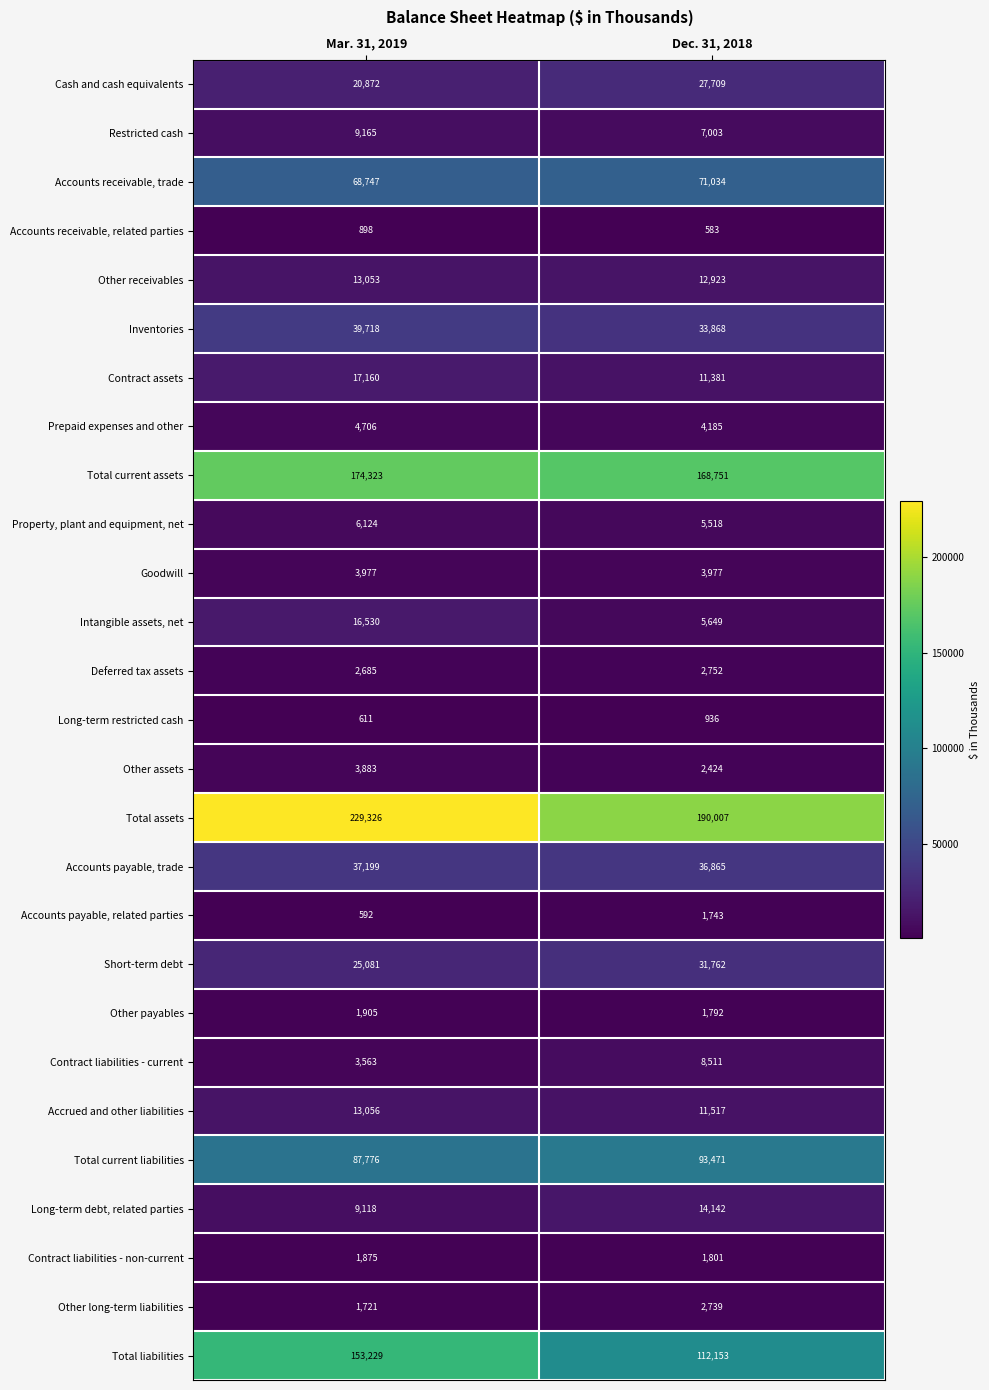

Which category has the lowest value in the Intangible assets, net series?

Dec. 31, 2018